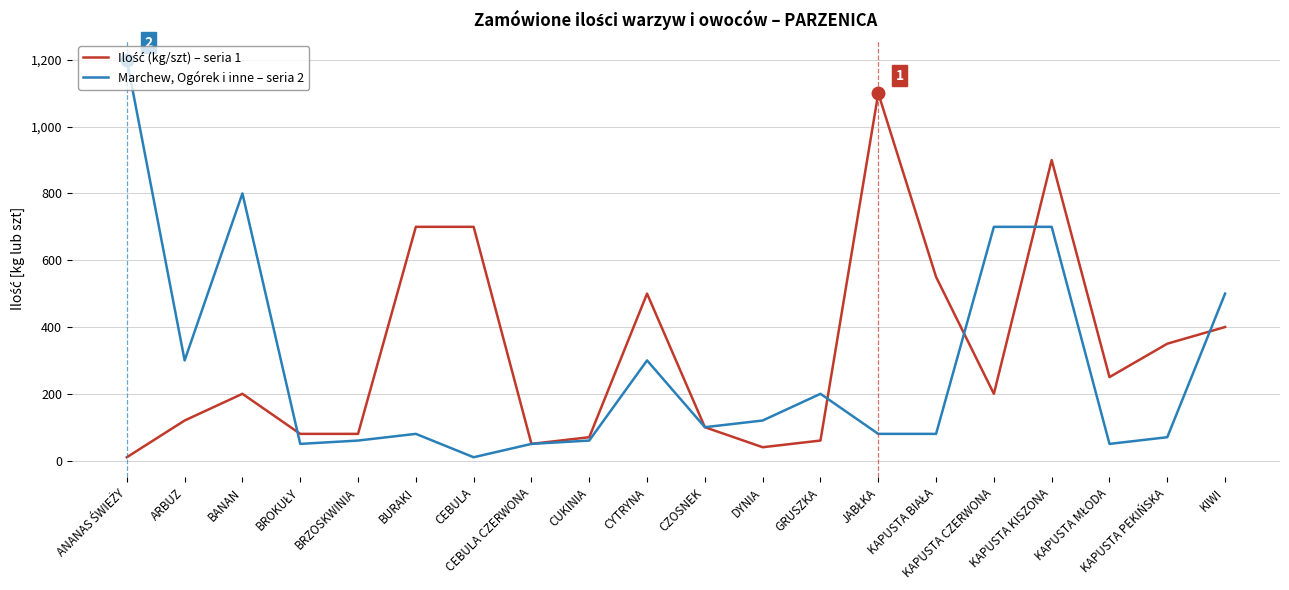

Which series has the widest spread of values?

Marchew, Ogórek i inne – seria 2